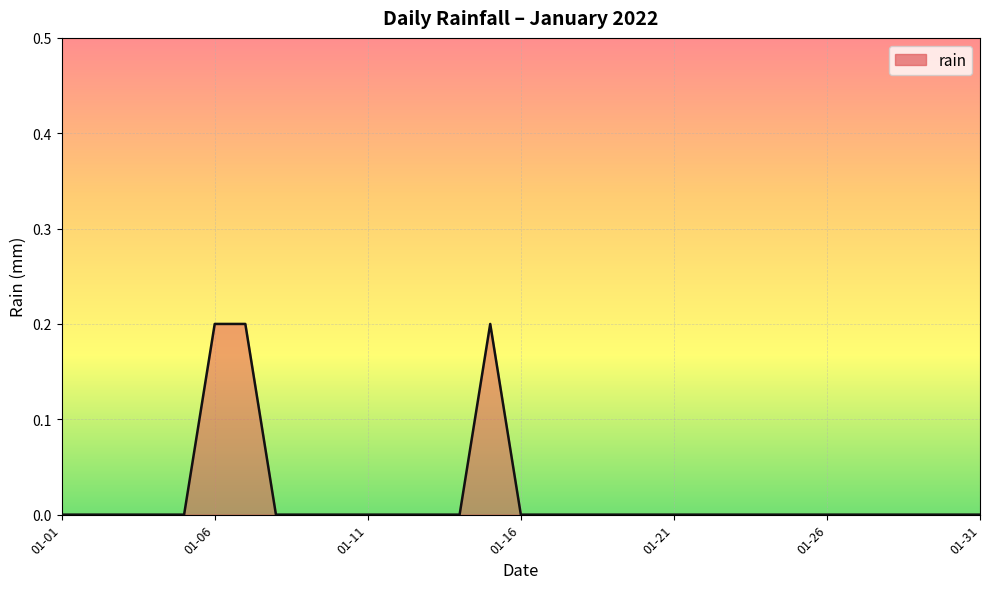

Does the chart have visible grid lines?

Yes